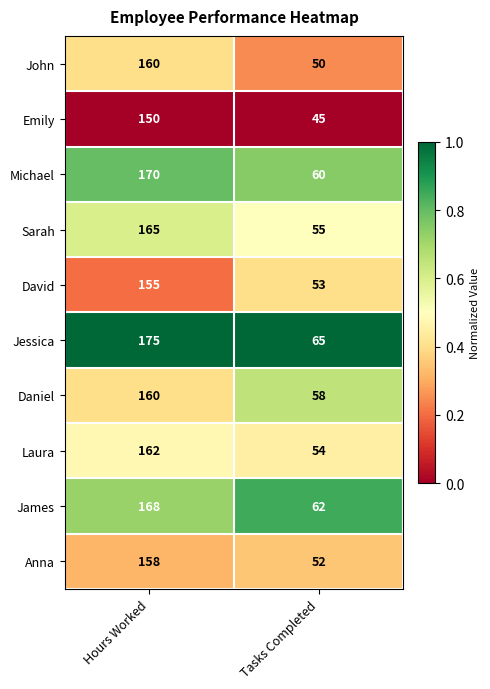

Read the Sarah value at Hours Worked, to the nearest 5.

165